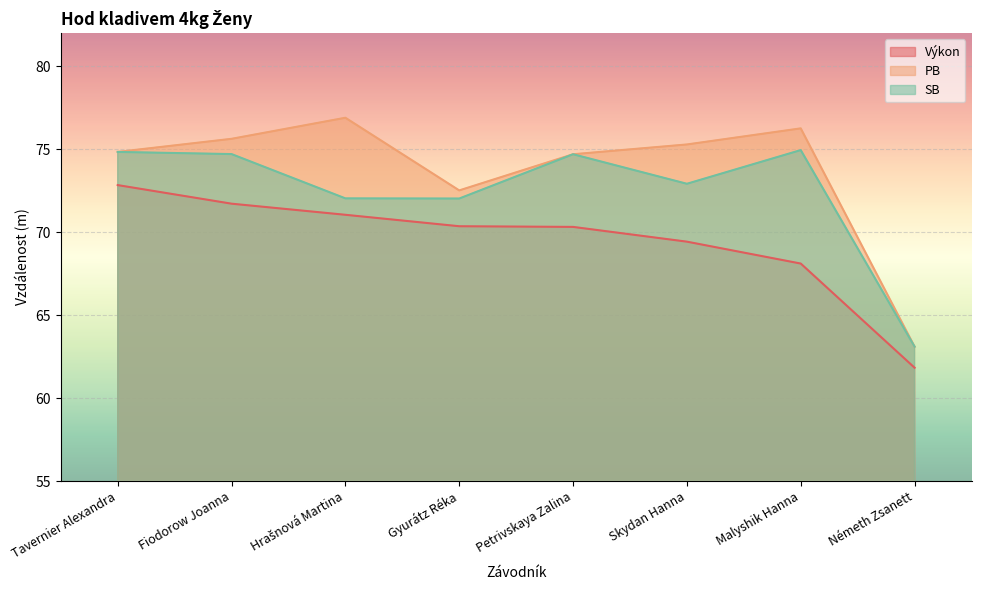

What is the label of the 2nd point from the right?

Malyshik Hanna